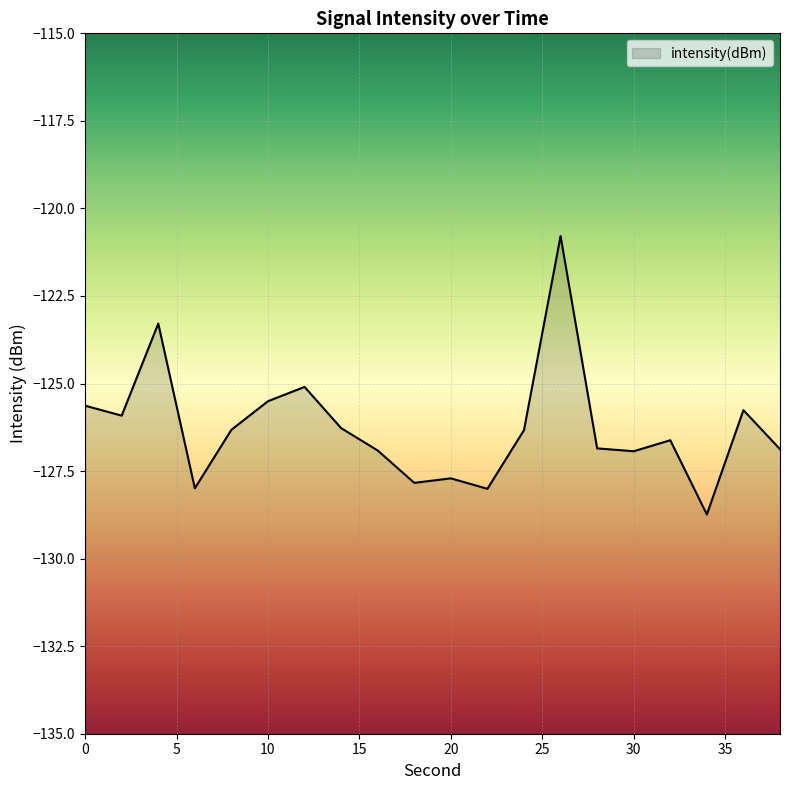

Rank the categories by value from highest to lowest.

26, 4, 12, 10, 0, 36, 2, 14, 8, 24, 32, 28, 38, 16, 30, 20, 18, 6, 22, 34